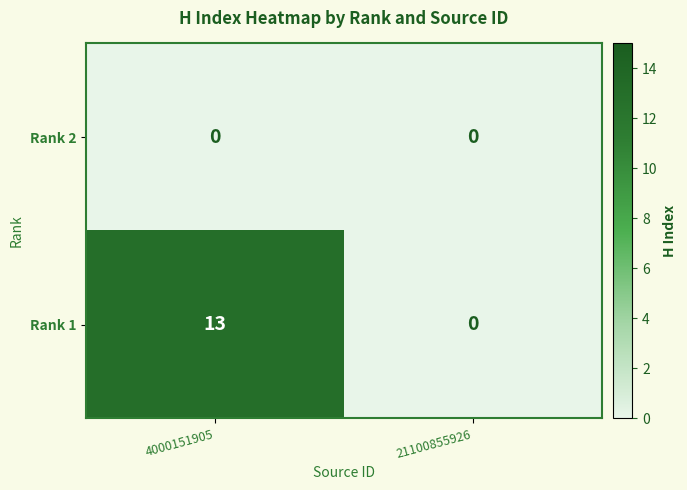

Rank the series at 4000151905 from lowest to highest value.

Rank 2, Rank 1